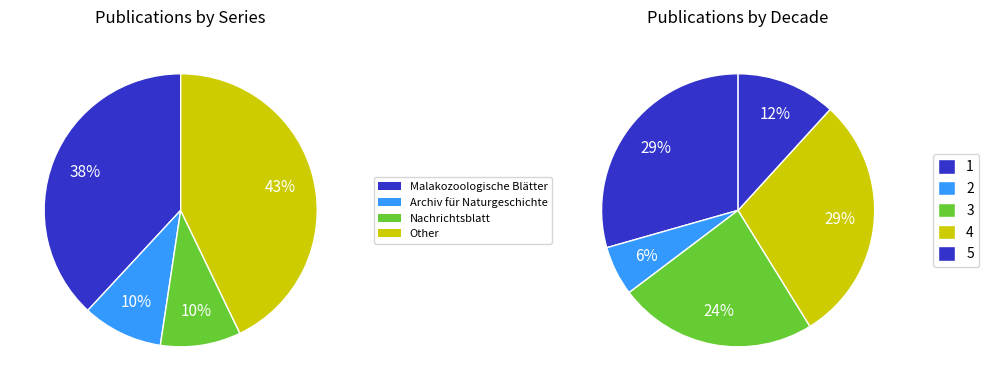

Is Systematisches Conchylien-Cabinet the majority of the pie?

No